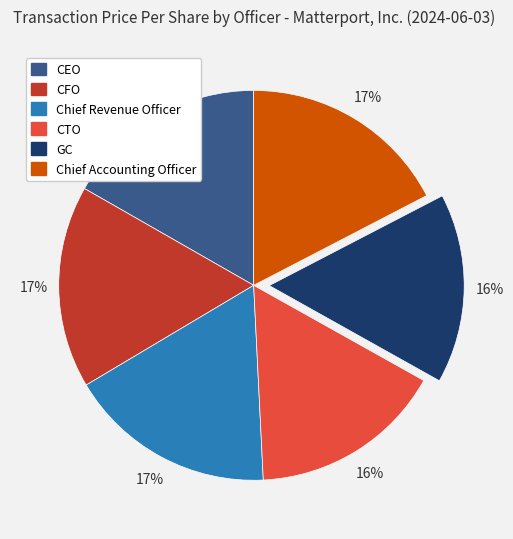

Does any single category account for the majority?

No